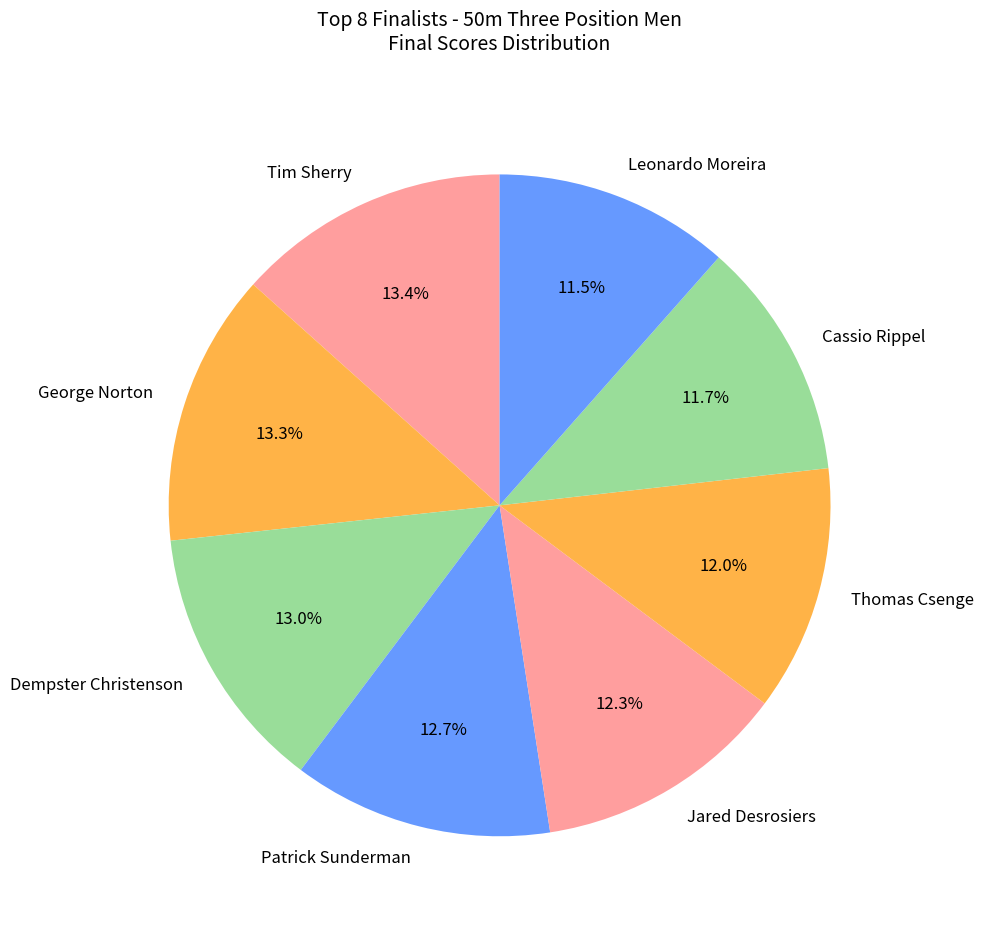

Between Thomas Csenge and Patrick Sunderman, which is larger?

Patrick Sunderman